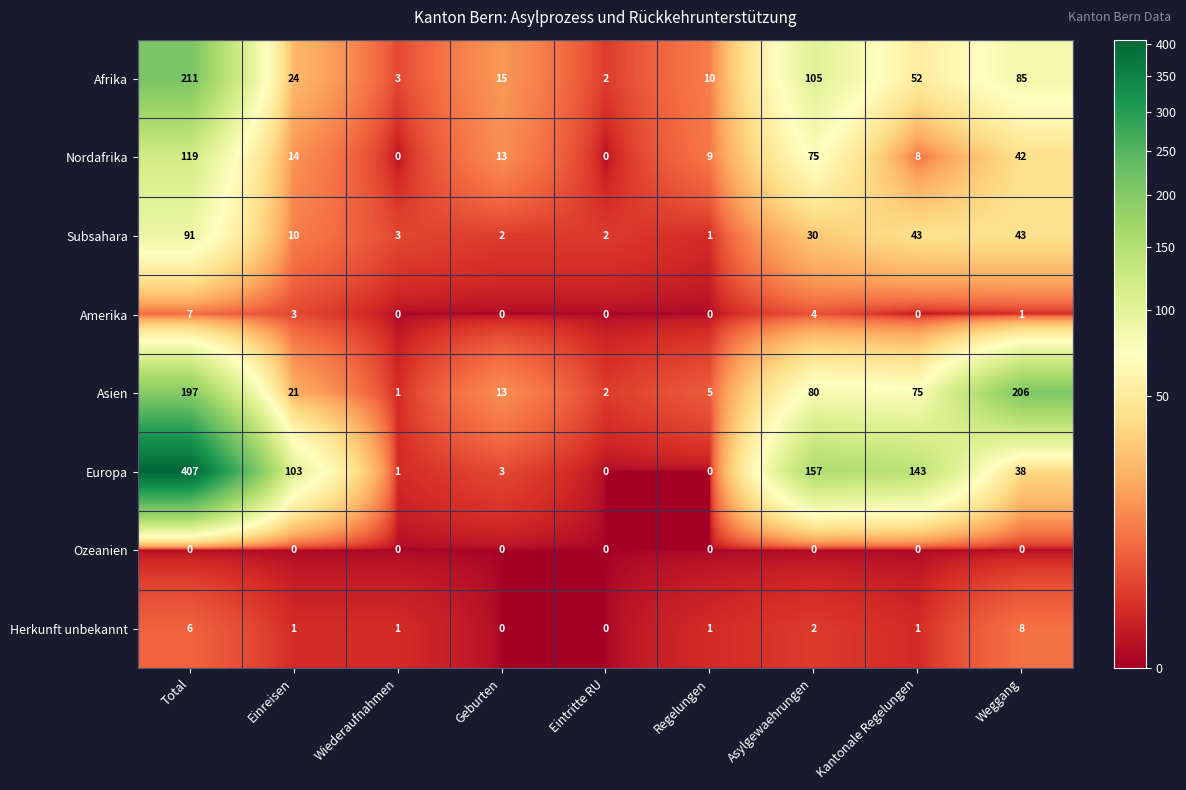

The value of Amerika at Geburten is 0. True or false?

True